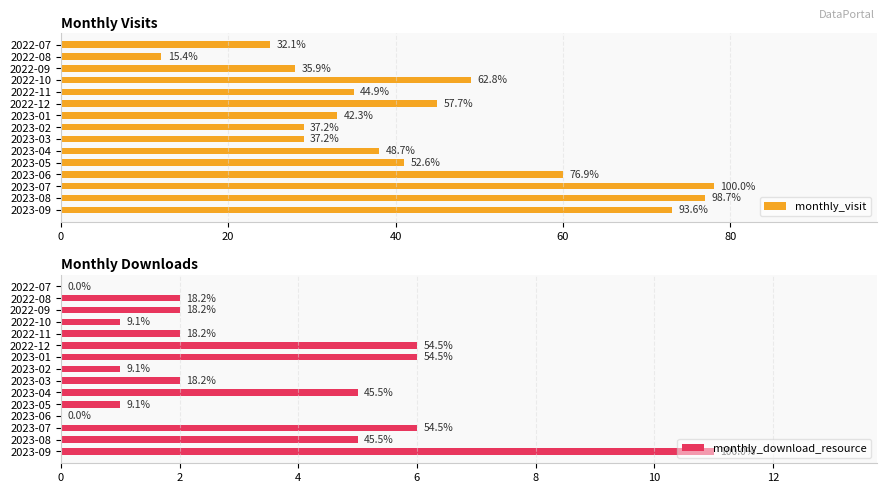

Reading right to left, list all the values displayed in this chart.

monthly_visit: 73	77	78	60	41	38	29	29	33	45	35	49	28	12	25
monthly_download_resource: 11	5	6	0	1	5	2	1	6	6	2	1	2	2	0